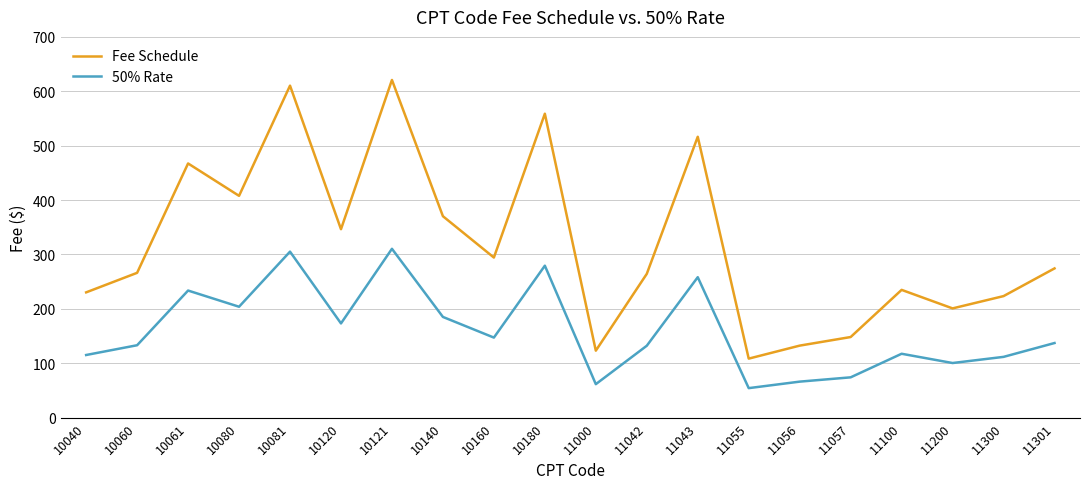

What is the spread (max minus min) of values at 11042?

132.2